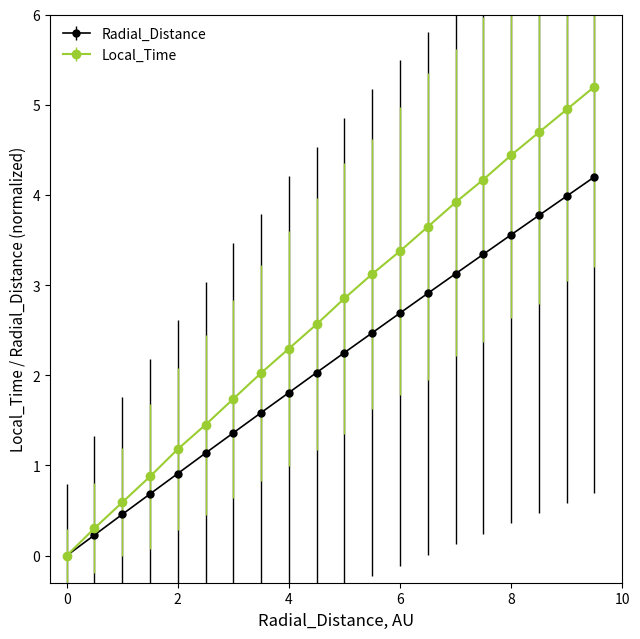

Rank the series by their average value, from lowest to highest.

Radial_Distance, Local_Time